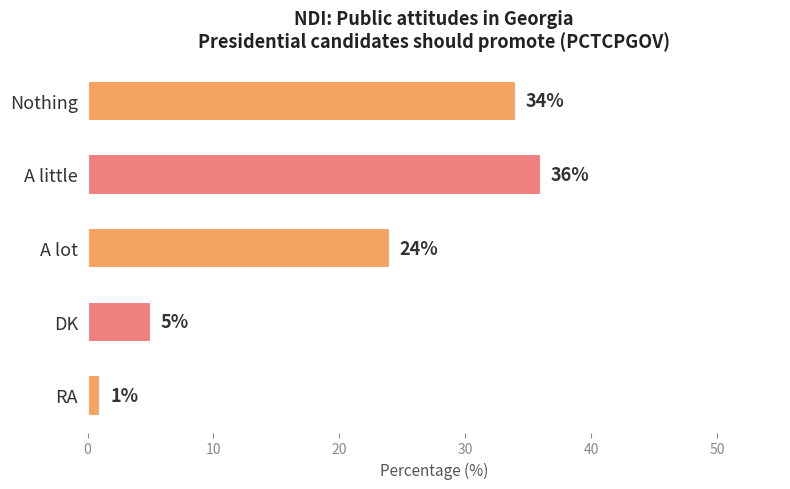

List the labels in order of value, smallest first.

RA, DK, A lot, Nothing, A little